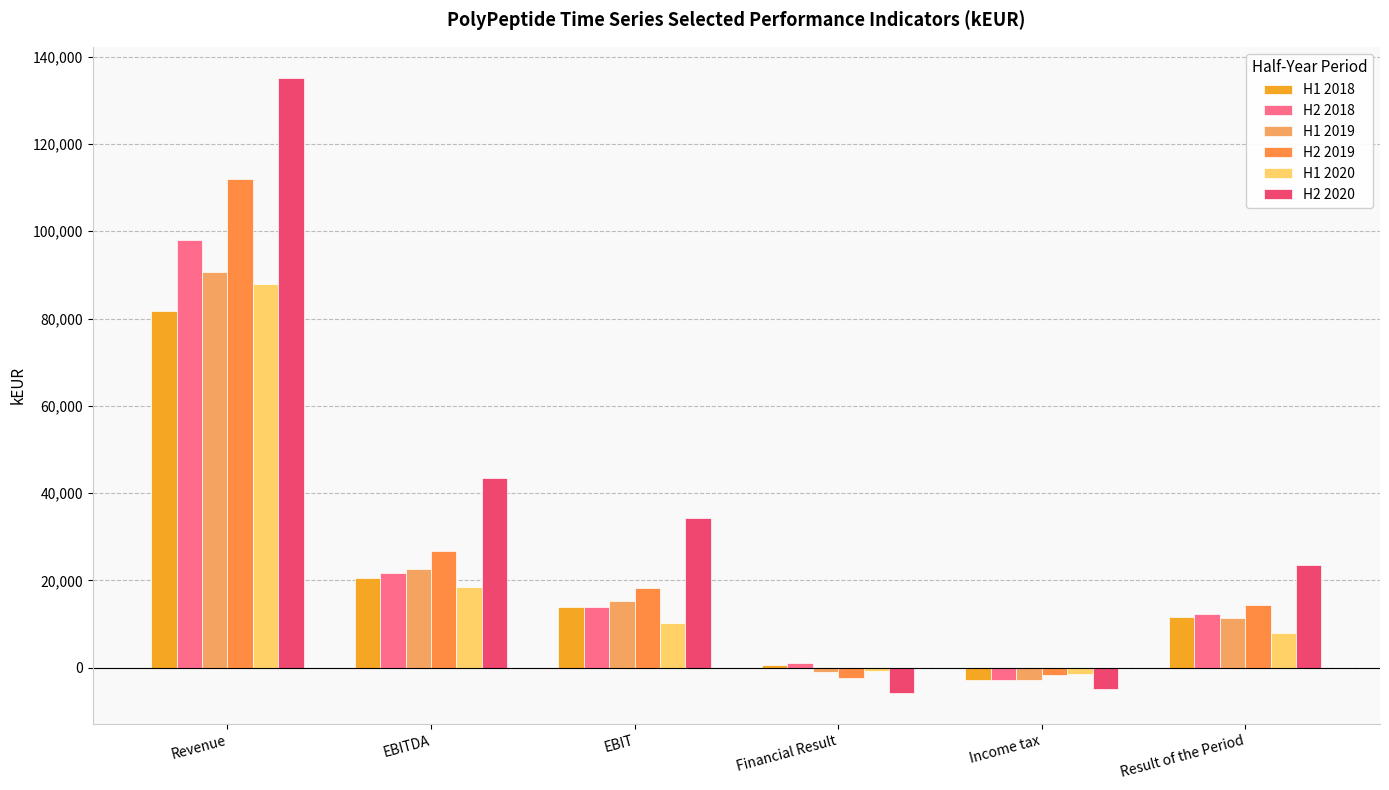

Is the value of H2 2019 at Income tax greater than the value of H1 2019 at Financial Result?

No